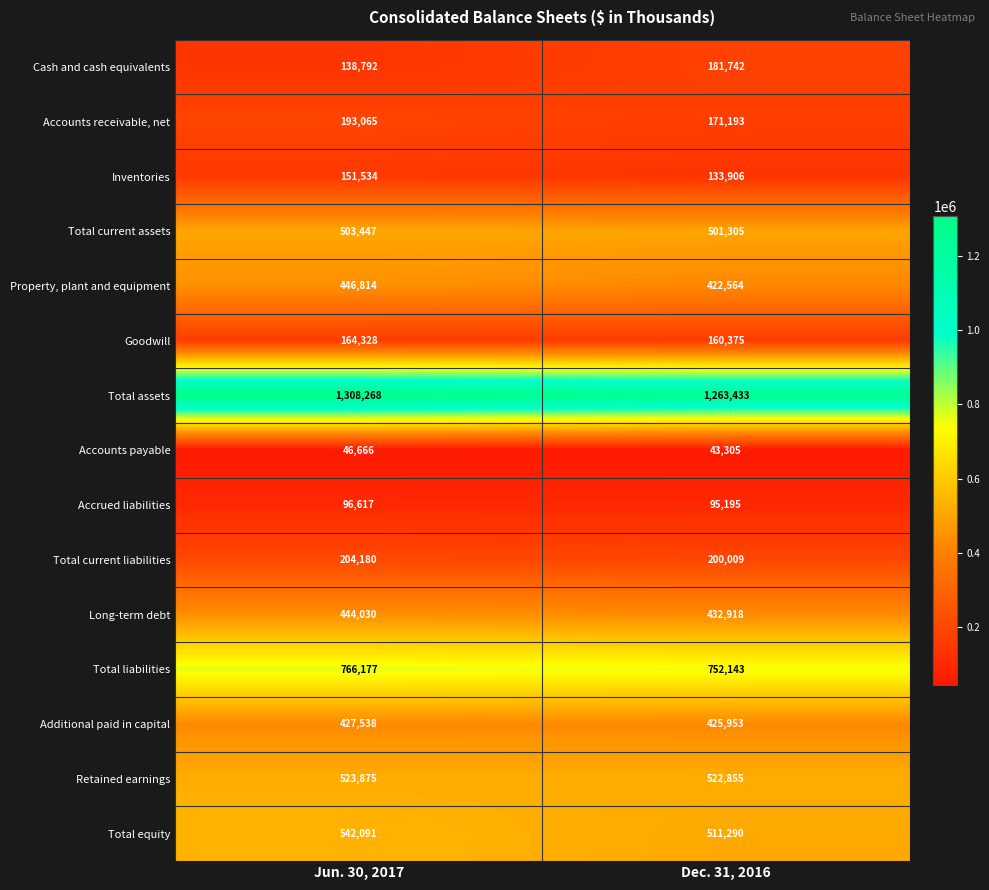

Read the Cash and cash equivalents value at Dec. 31, 2016.

181742